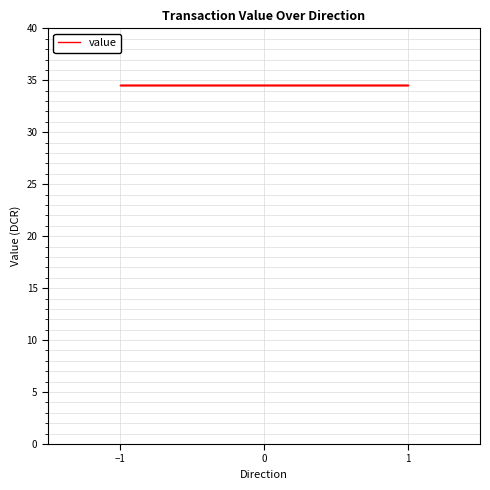

What is the label of the 3rd point from the right?

1